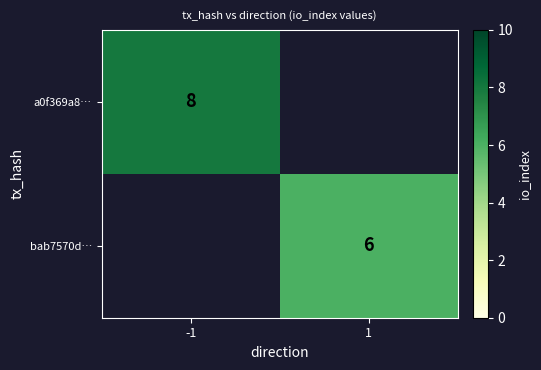

The value of bab7570d… at 1 is 6. True or false?

True